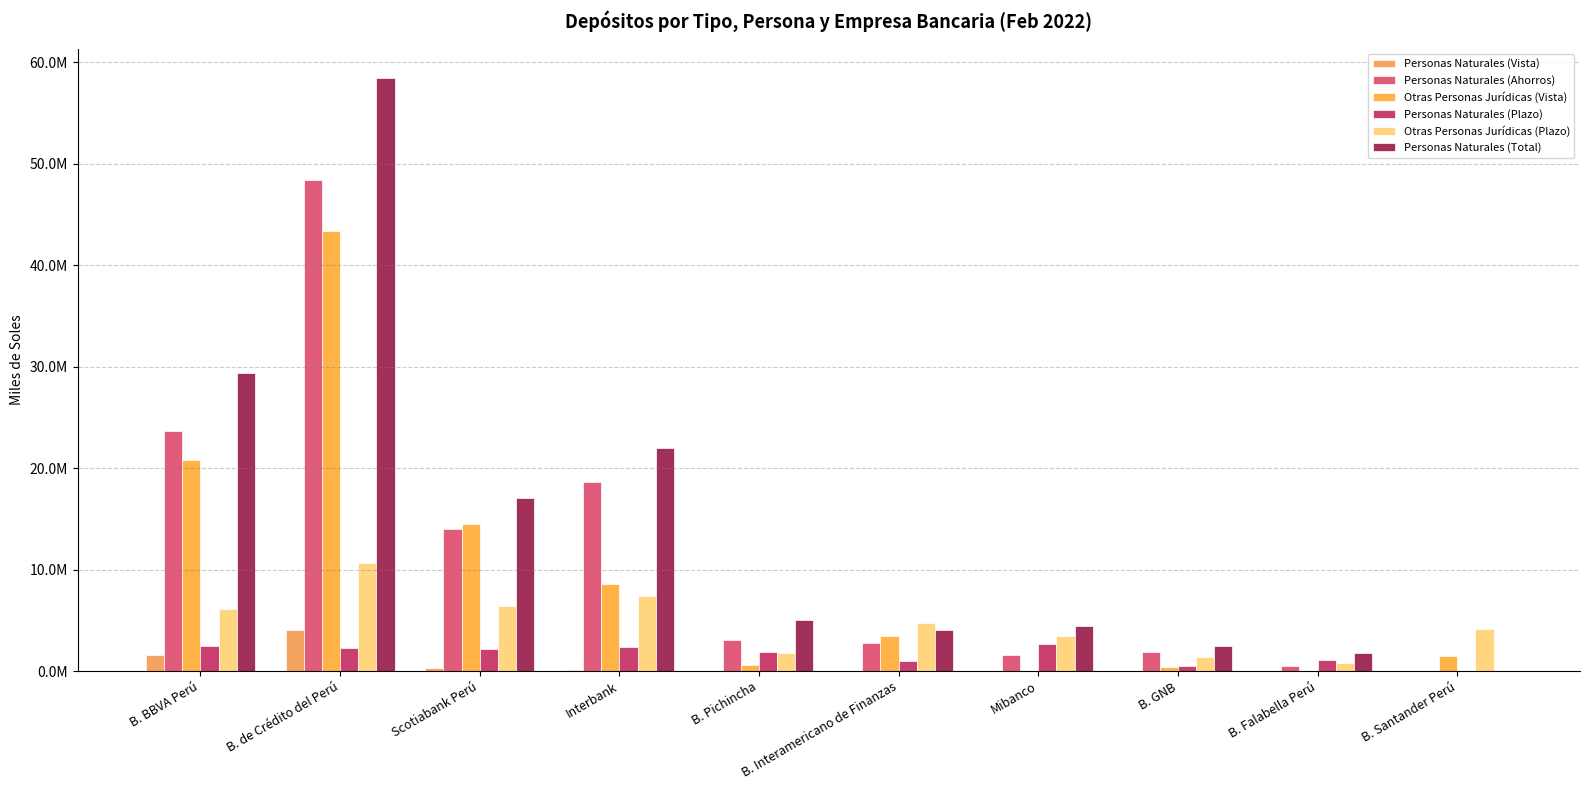

At which category is the sum across all series the highest?

B. de Crédito del Perú